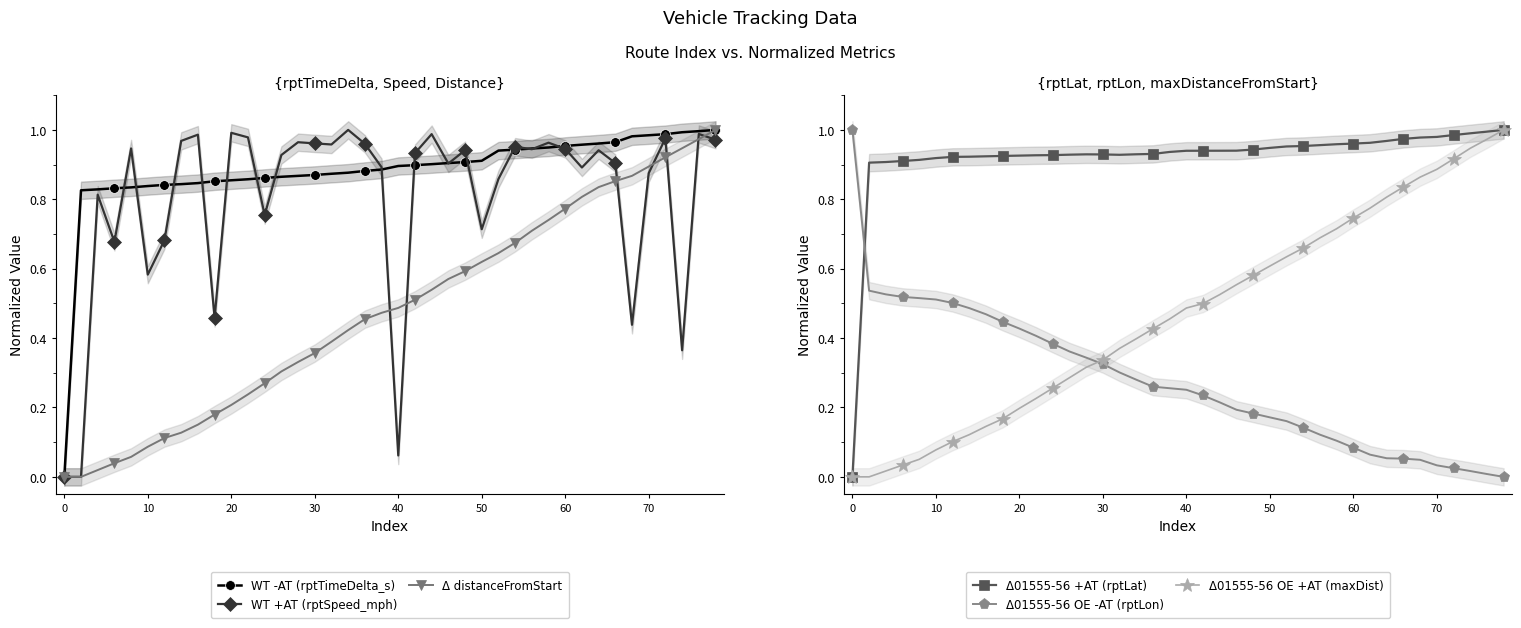

True or false: Δ distanceFromStart has a value of 0.4 at 17.

True